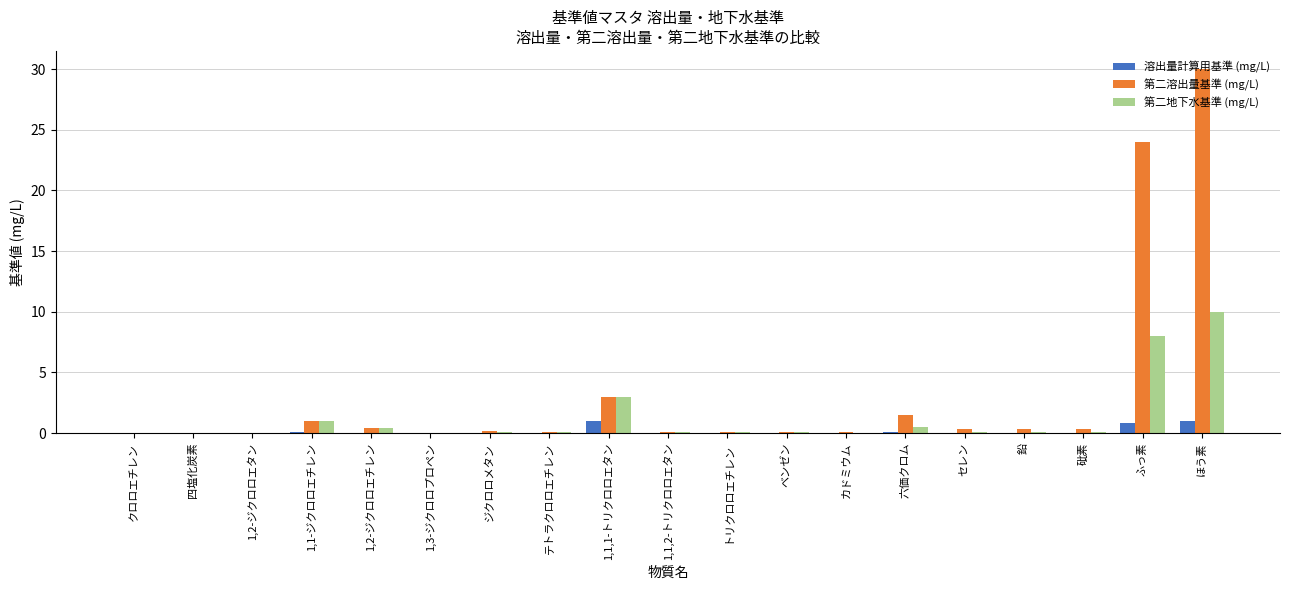

At which category is the sum across all series the highest?

ほう素